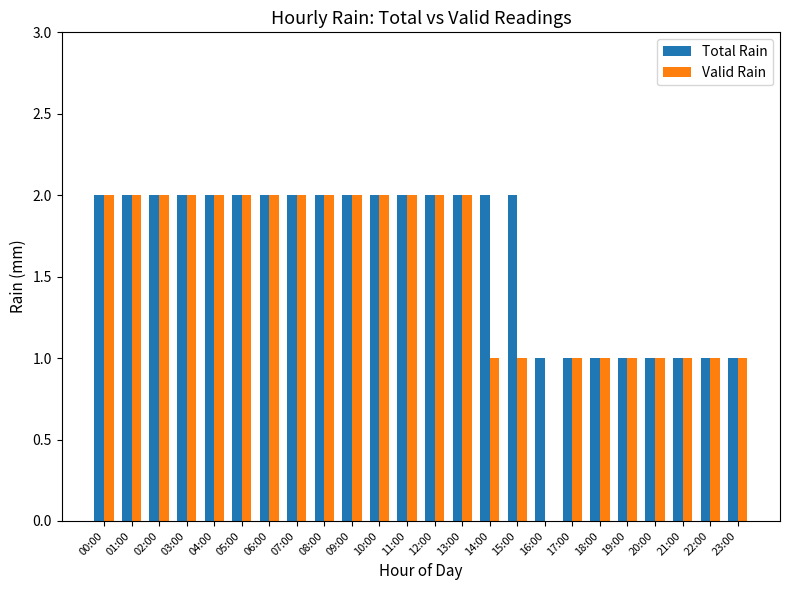

Reading left to right, extract all data points from this chart.

Total Rain: 2	2	2	2	2	2	2	2	2	2	2	2	2	2	2	2	1	1	1	1	1	1	1	1
Valid Rain: 2	2	2	2	2	2	2	2	2	2	2	2	2	2	1	1	0	1	1	1	1	1	1	1